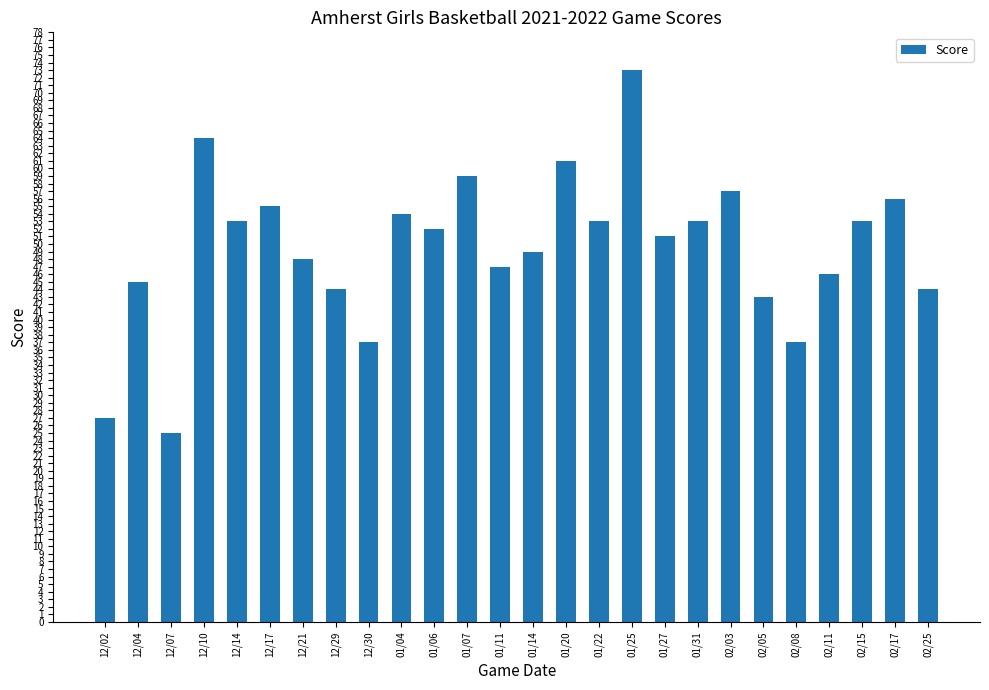

What is the average value?

49